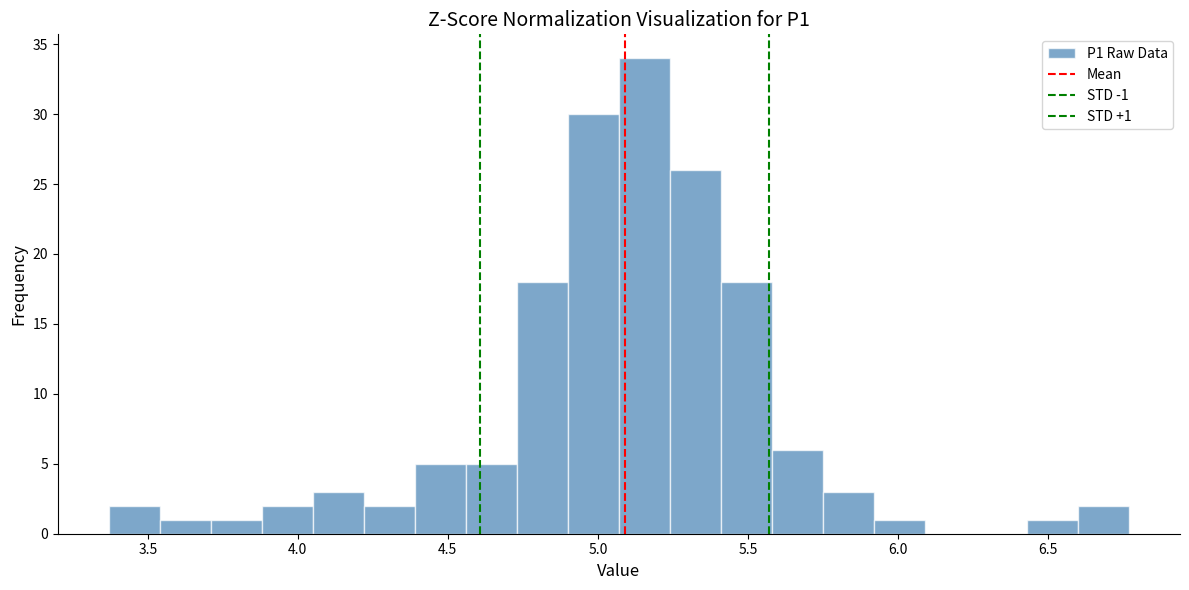

Around what value on the x-axis is the tallest bar? Give the approximate position of its centre, as read against the axis.

5.15